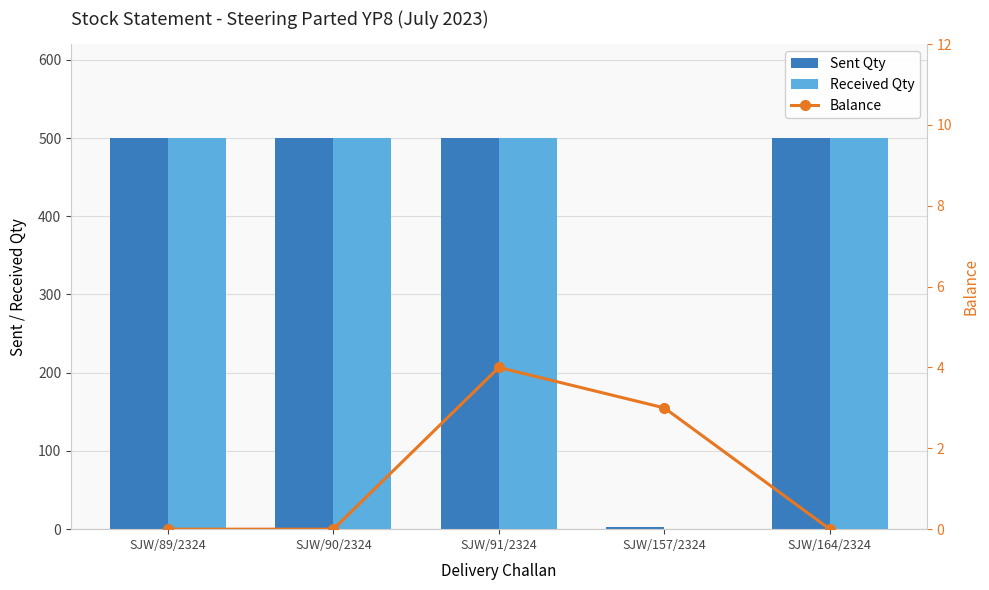

List the series in order of their peak value, highest first.

Sent Qty, Received Qty, Balance